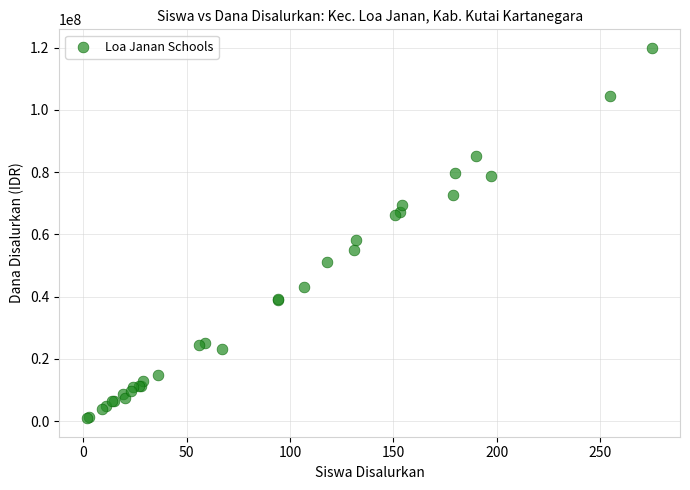

What Y value in the scatter plot is closest to 60412500?

58275000